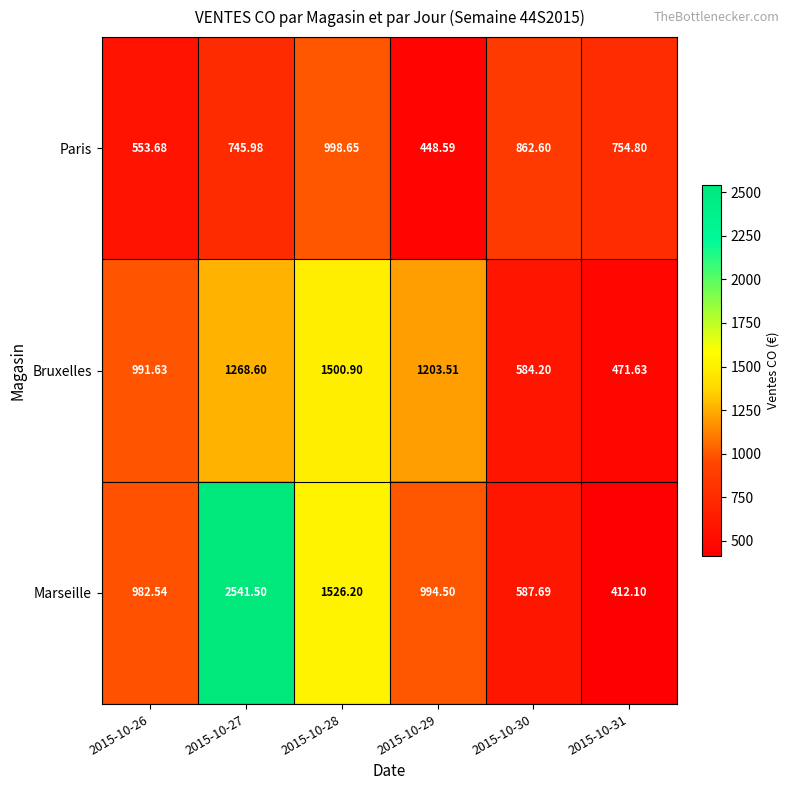

Is the value of Paris at 2015-10-31 greater than the value of Marseille at 2015-10-26?

No